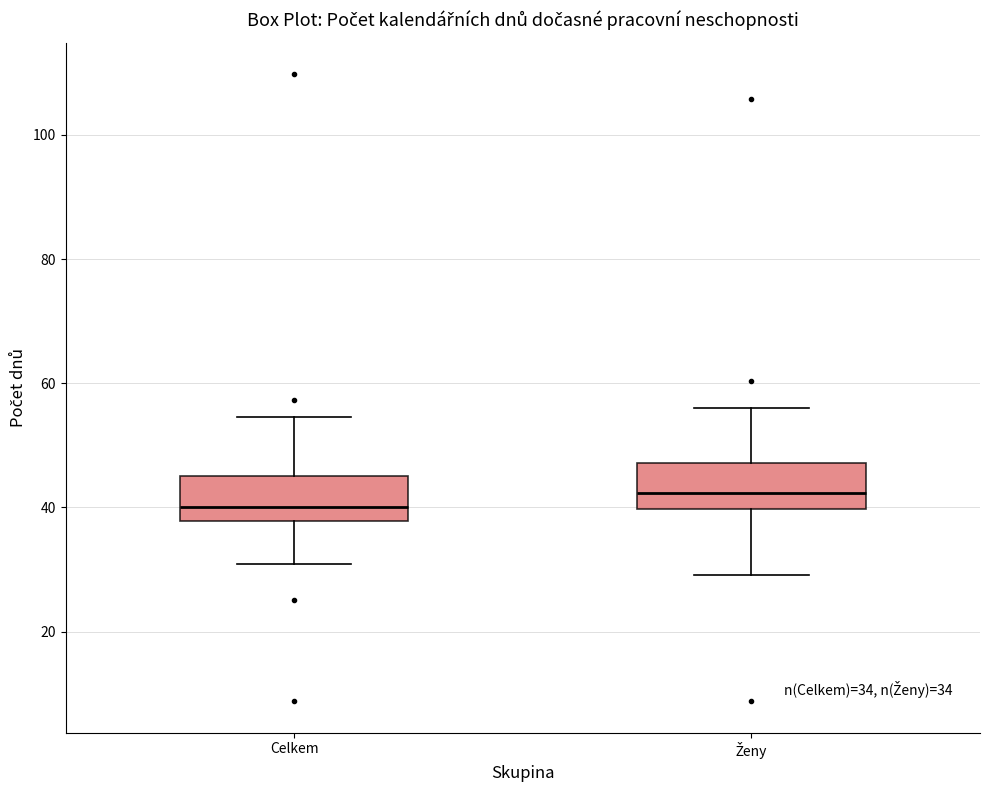

Which box's median line is the lowest?

Celkem